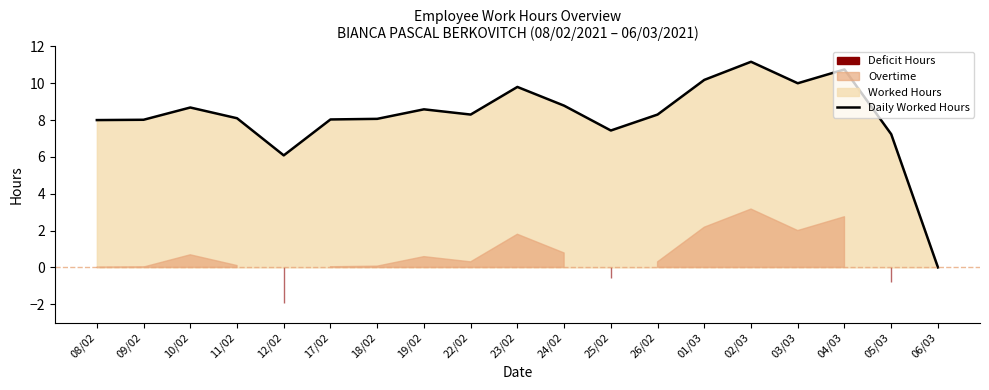

What is the difference between the maximum and second lowest values?

5.1